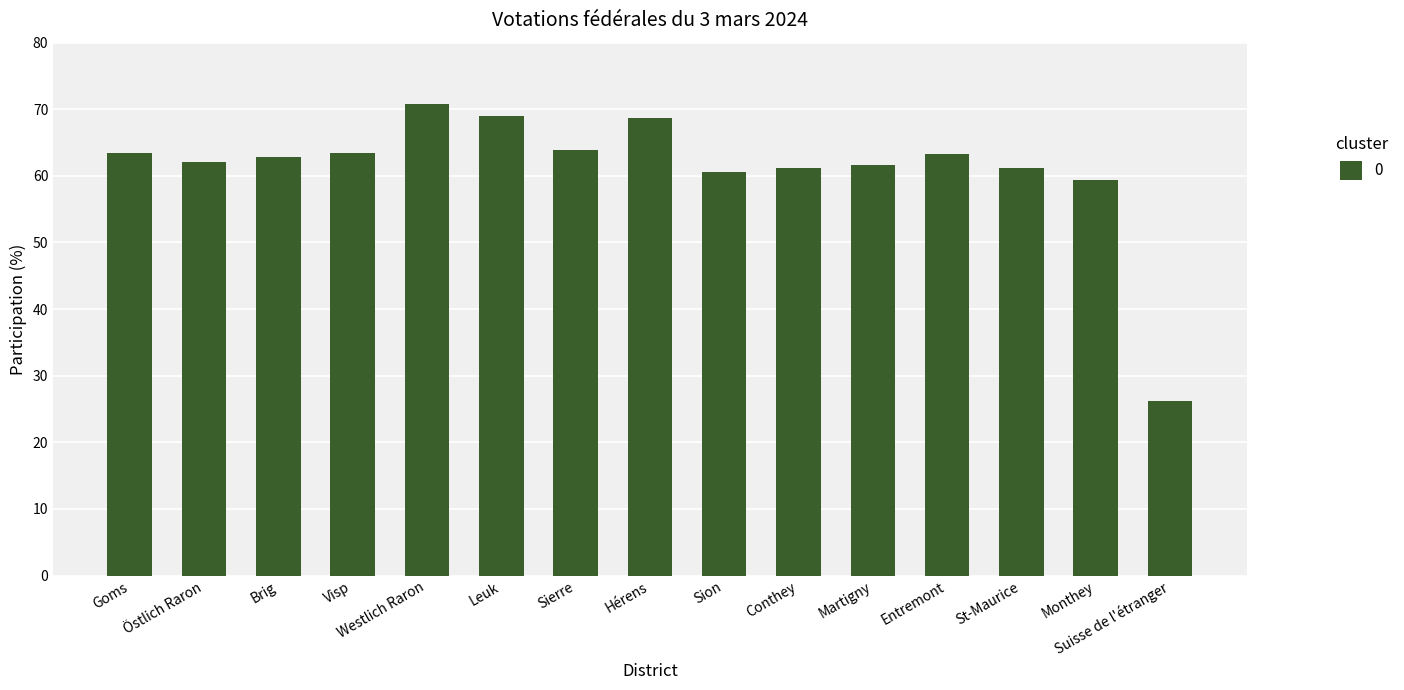

What is the difference between the values at Östlich Raron and Goms?

1.2